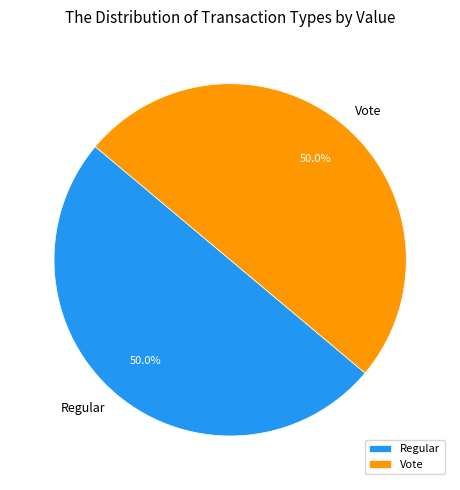

Approximately how many times larger is the value at Vote compared to Regular?

1.0